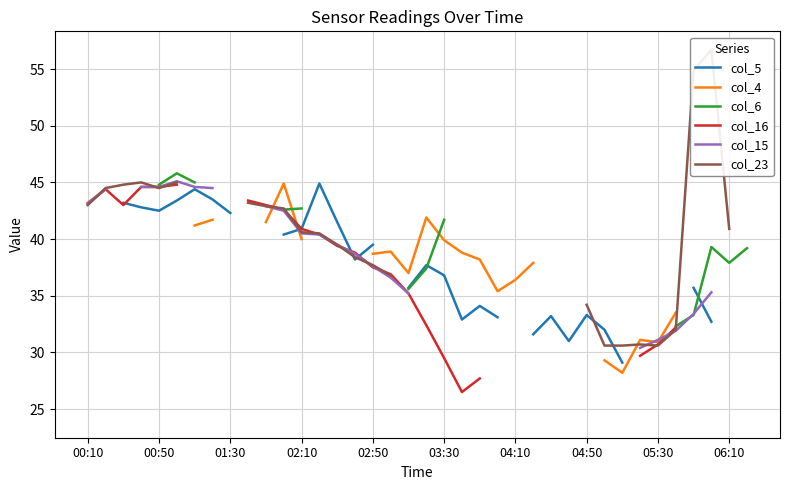

Is the value of col_4 at 02:50 greater than the value of col_16 at 26?

No